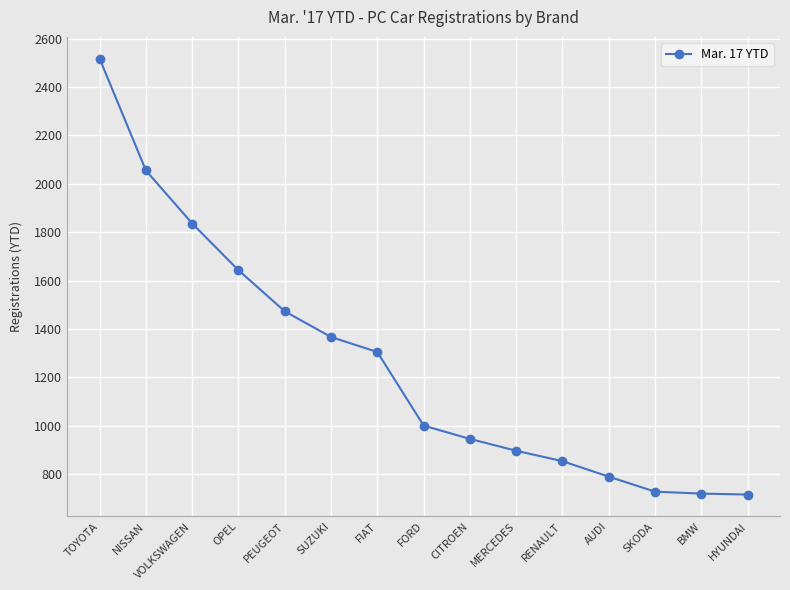

True or false: there are more than 1 points higher than both neighbors.

False